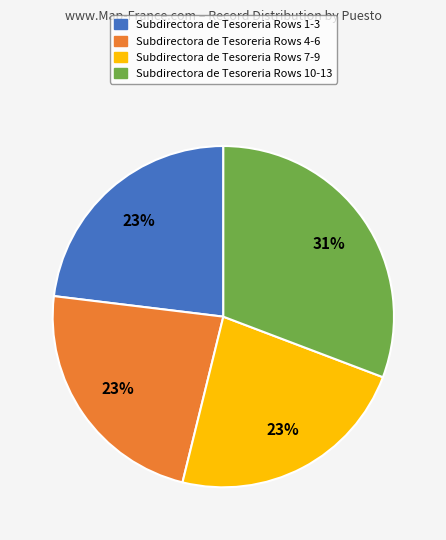

To the nearest percent, what is the average slice percentage?

25%